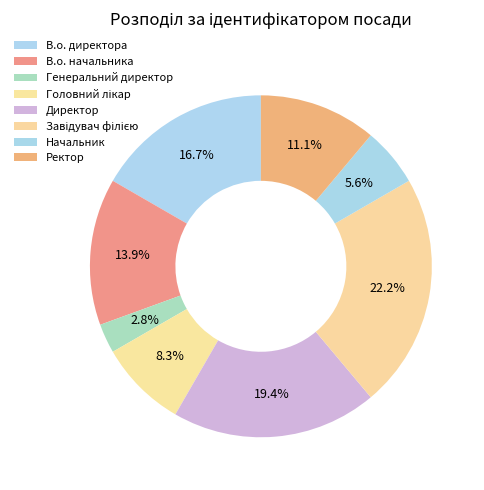

To the nearest percent, what portion does Головний лікар represent?

8%